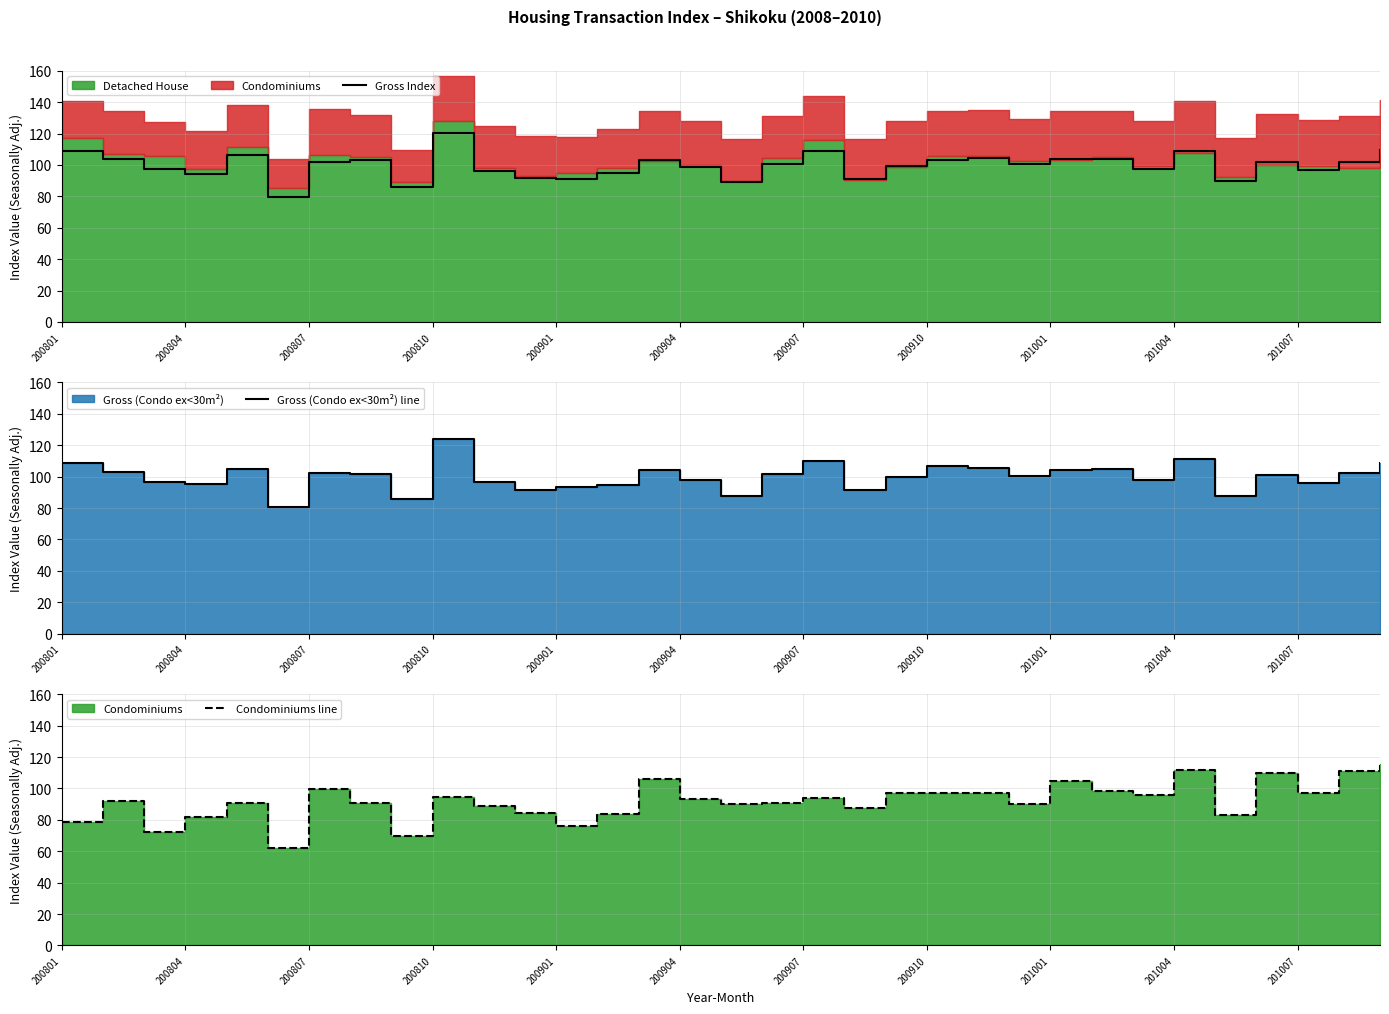

What is the highest value of the Gross Index series?

120.6